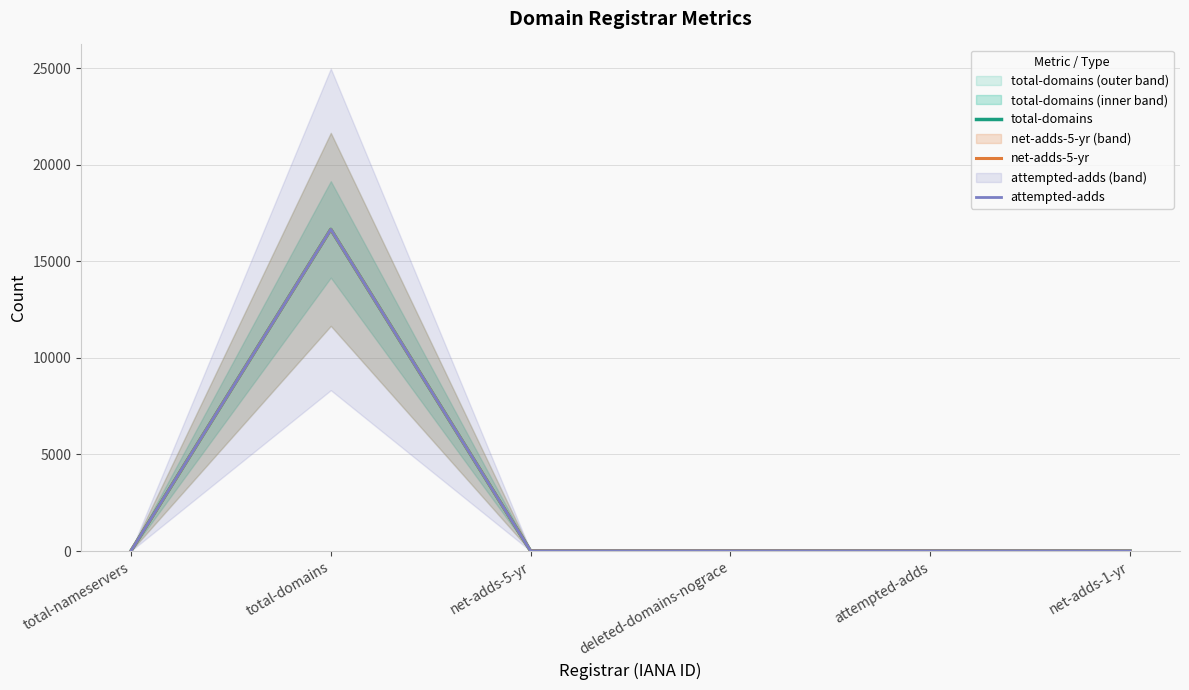

True or false: net-adds-5-yr has a value of 14 at total-nameservers.

False